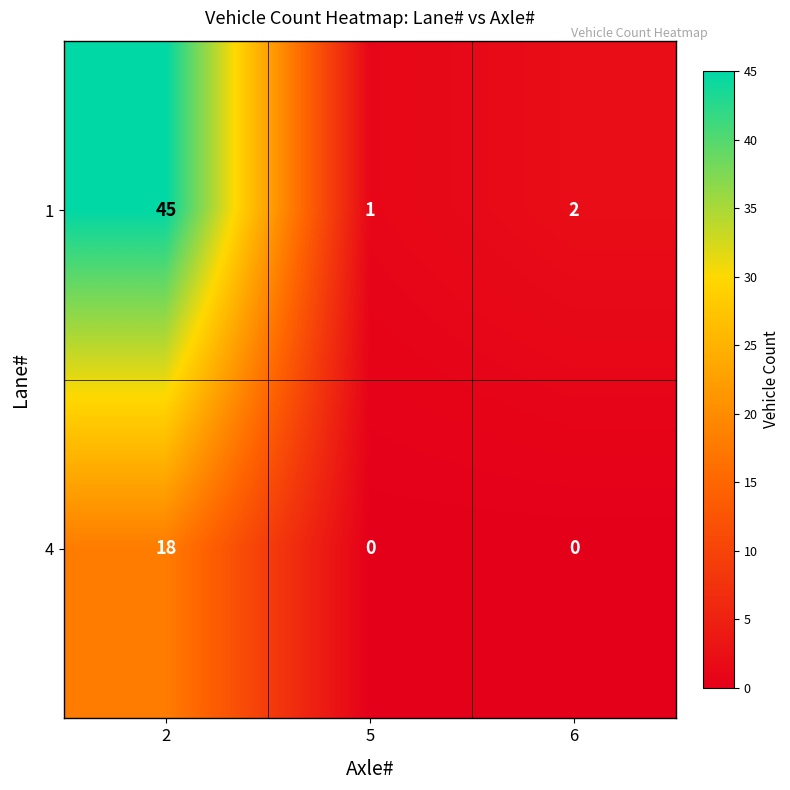

At which category is the sum across all series the highest?

2